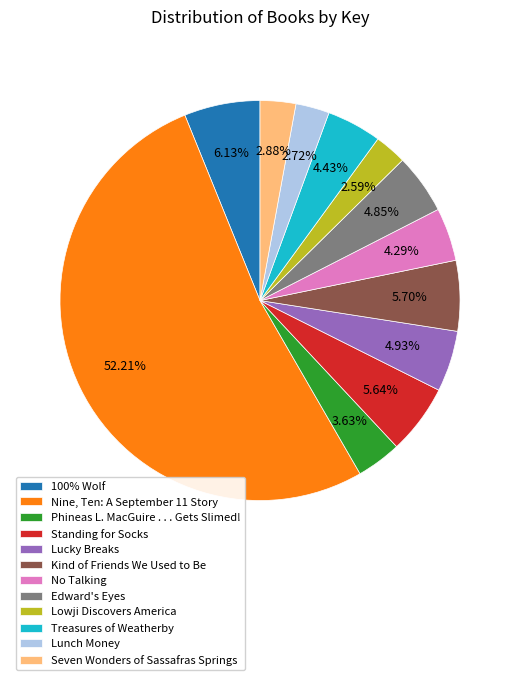

The Kind of Friends We Used to Be slice represents 6% of the pie. True or false?

True